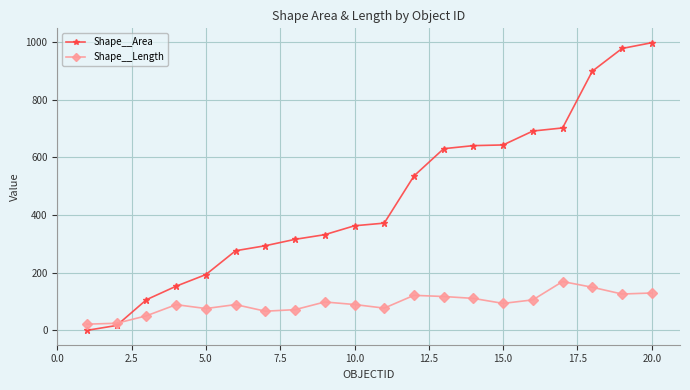

Which series has the largest total across all categories?

Shape__Area